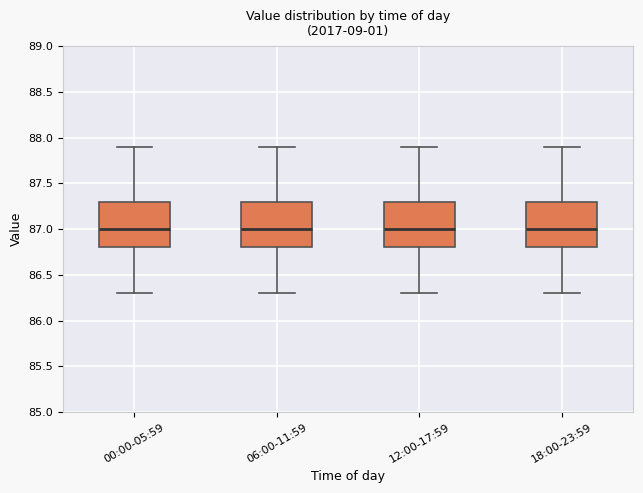

Reading left to right, transcribe this box plot: for each box, give where its median line is, the range the box spans, and where its two whiskers end, as read against the y-axis. The values are not printed on the chart, so give them approximately, as read against the axis.

00:00-05:59: median 87.0, box 86.8 to 87.3, whiskers 86.3 to 87.9
06:00-11:59: median 87.0, box 86.8 to 87.3, whiskers 86.3 to 87.9
12:00-17:59: median 87.0, box 86.8 to 87.3, whiskers 86.3 to 87.9
18:00-23:59: median 87.0, box 86.8 to 87.3, whiskers 86.3 to 87.9